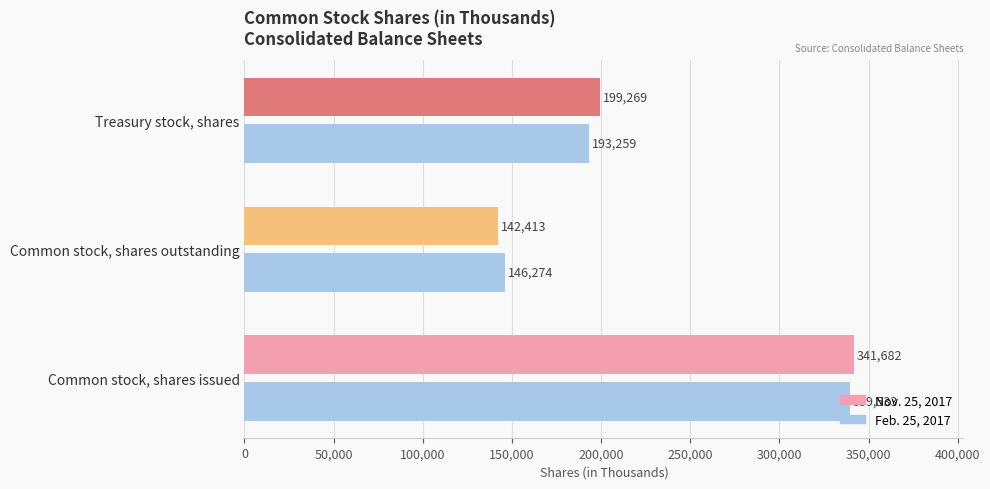

How many bars are there in each group?

2